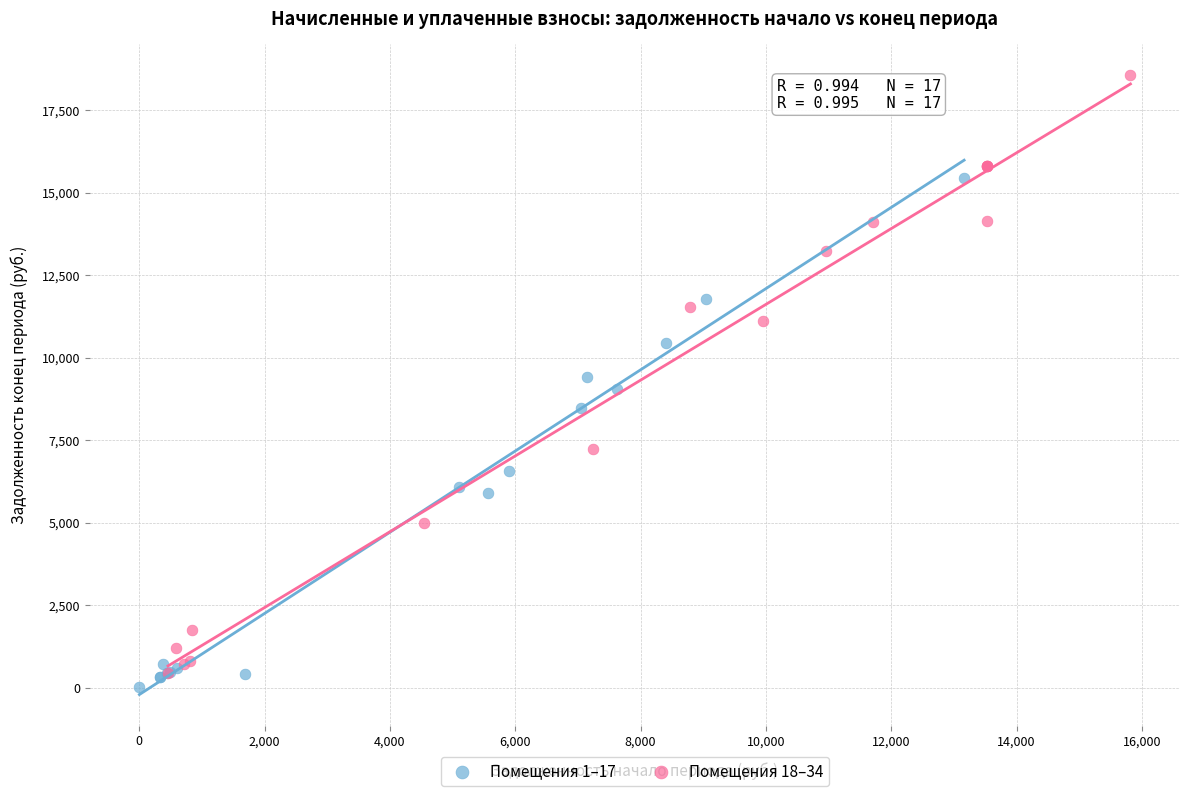

Which series has the largest Y range (max minus min)?

Помещения 18–34